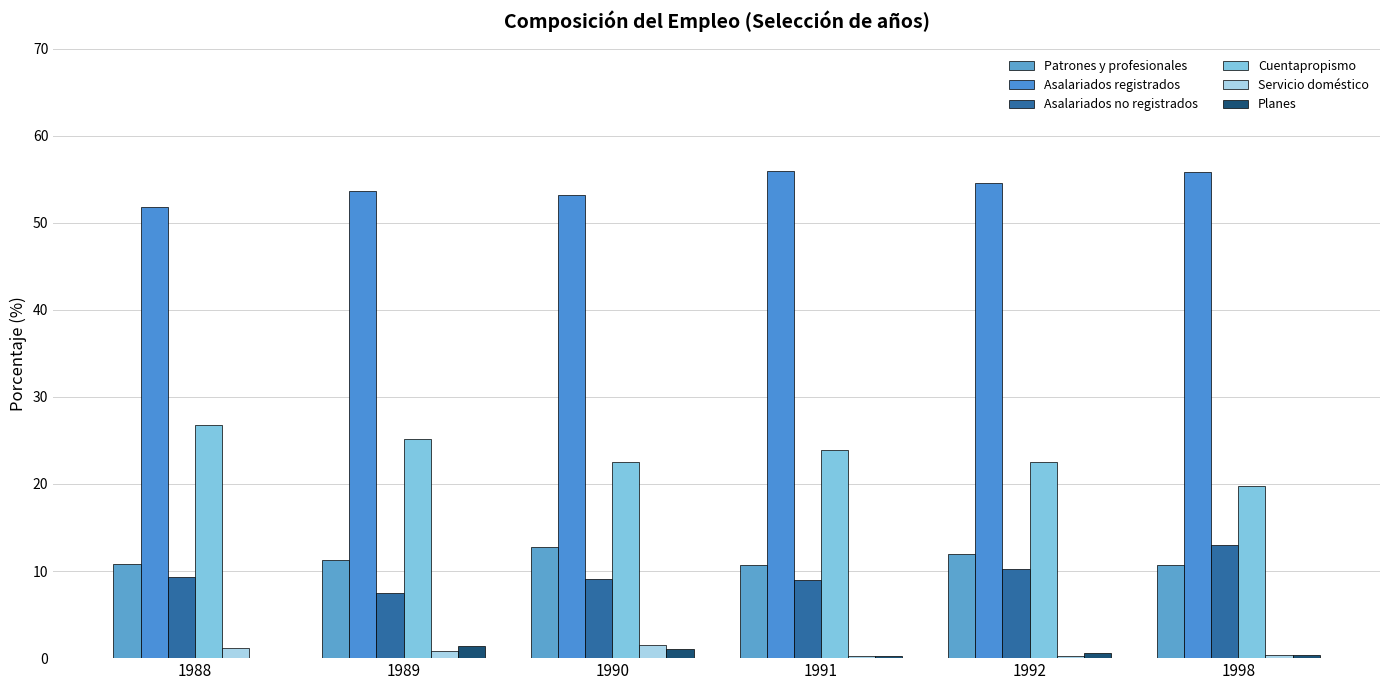

Does the chart contain stacked bars?

No